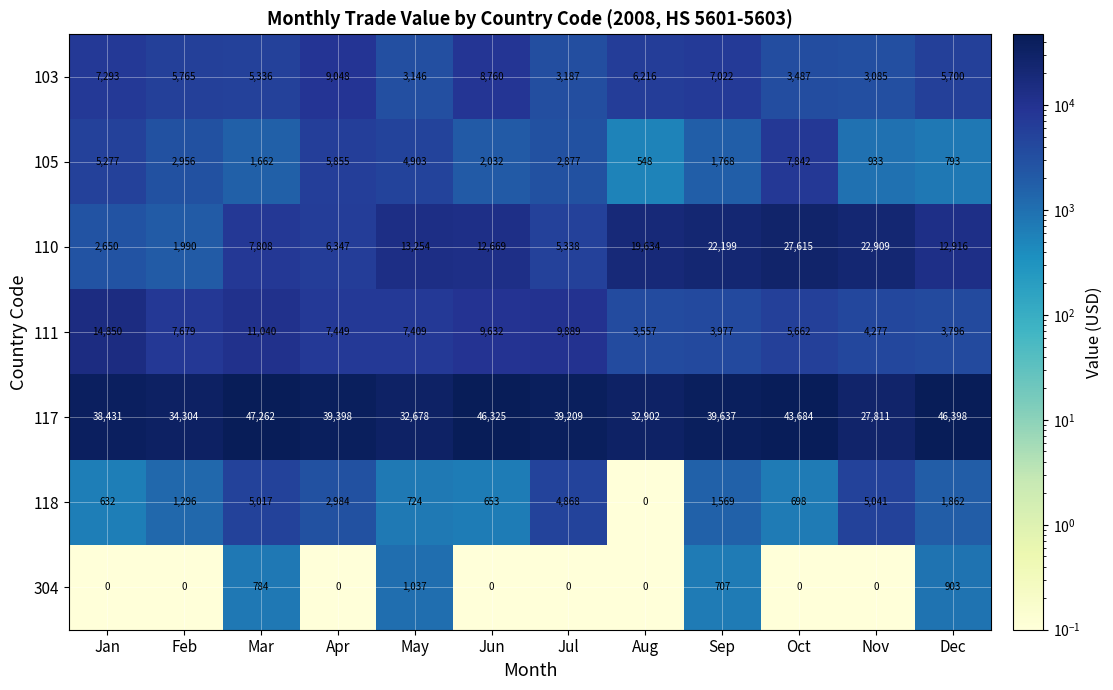

What is the spread (max minus min) of values at Nov?

27811